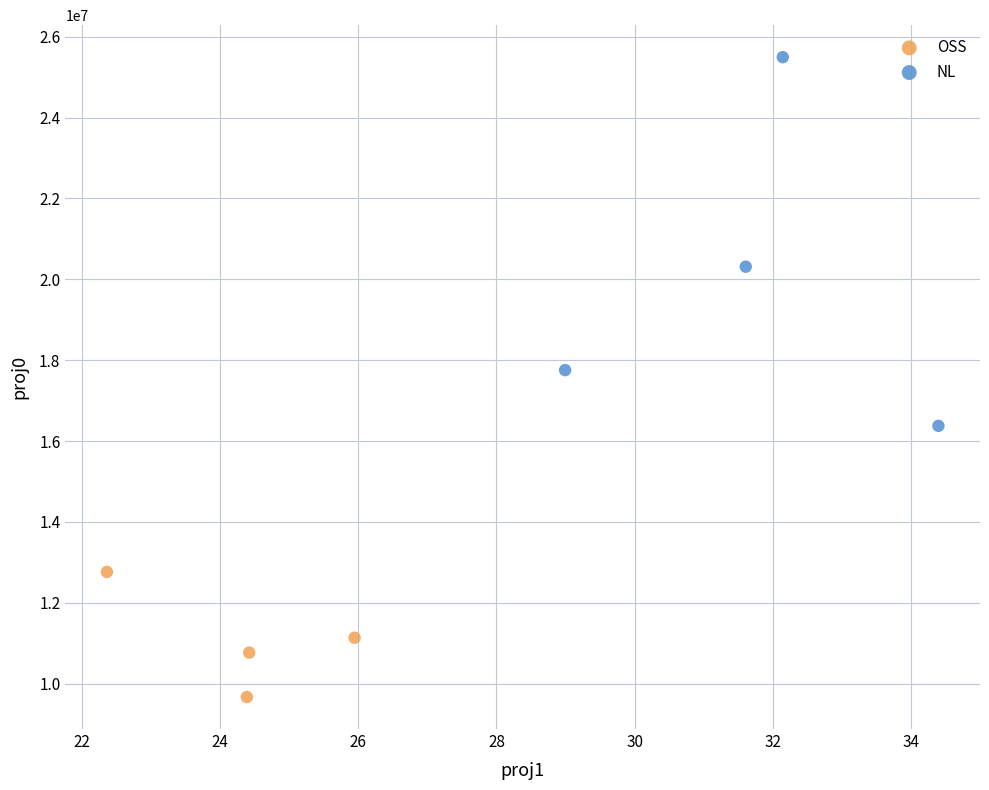

Which series has the largest Y range (max minus min)?

NL